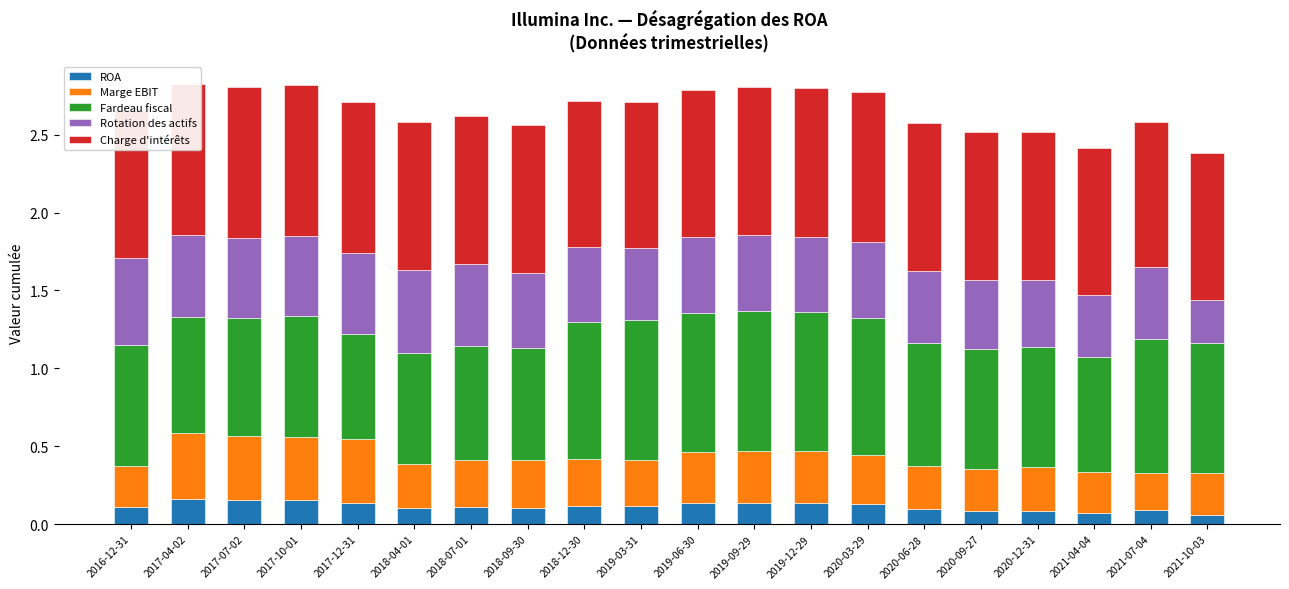

What is the label of the 11th bar from the right?

2019-03-31